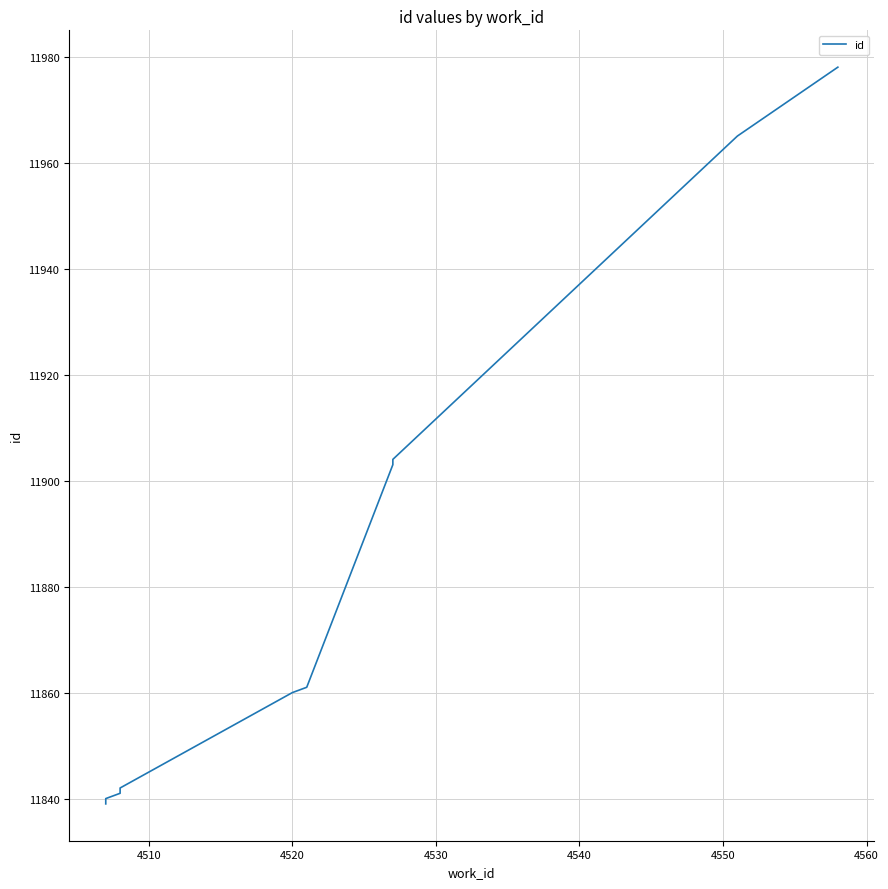

What is the sum of all values?

118833